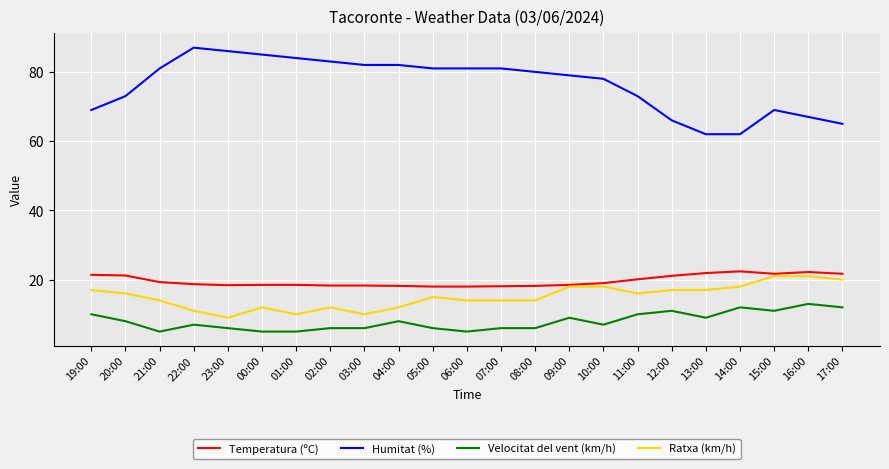

True or false: Humitat (%) and Temperatura (ºC) cross at least once.

False